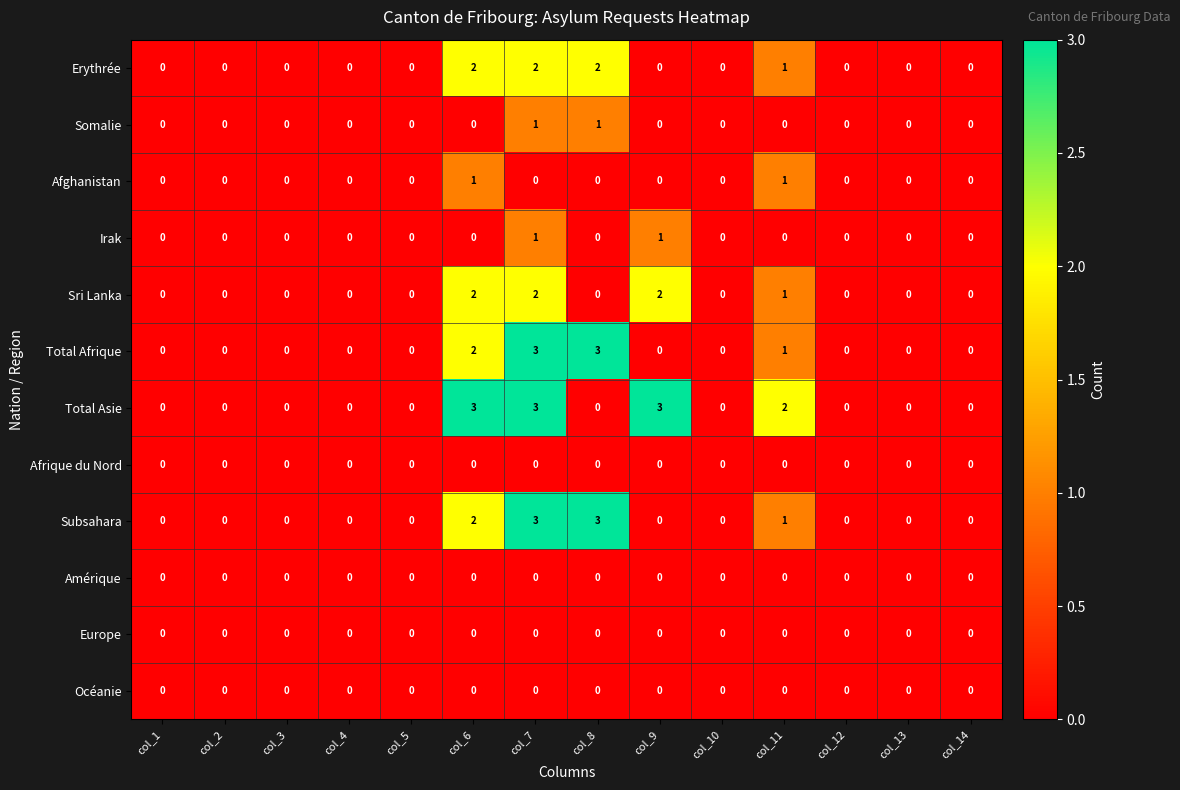

Is it true that Europe equals 0 at col_3?

True